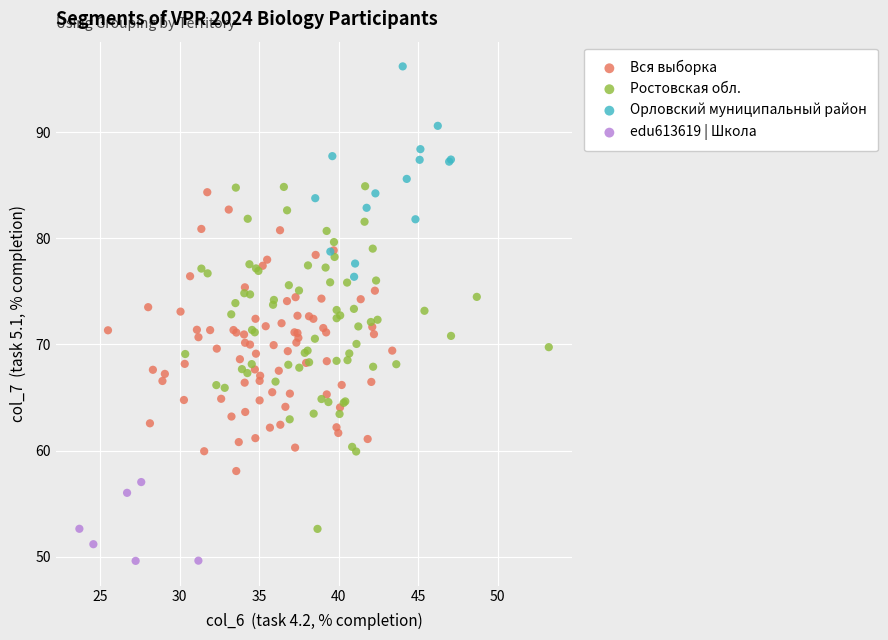

Which series has the largest Y range (max minus min)?

Ростовская обл.